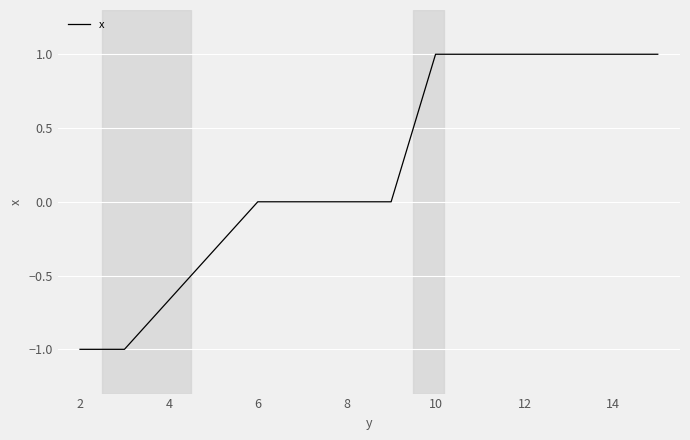

What is the greatest value displayed?

1